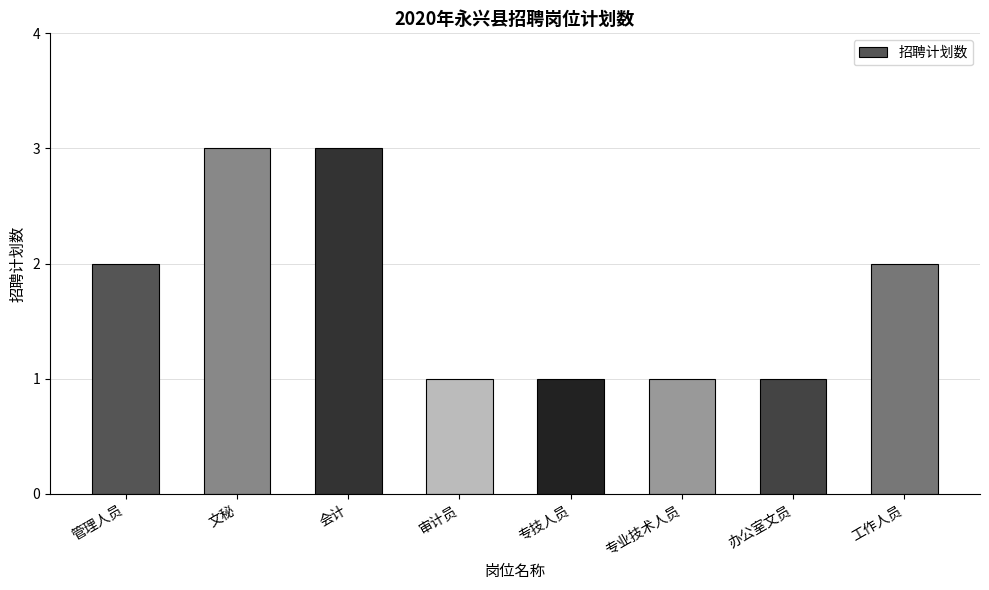

What is the label of the 4th bar from the left?

审计员